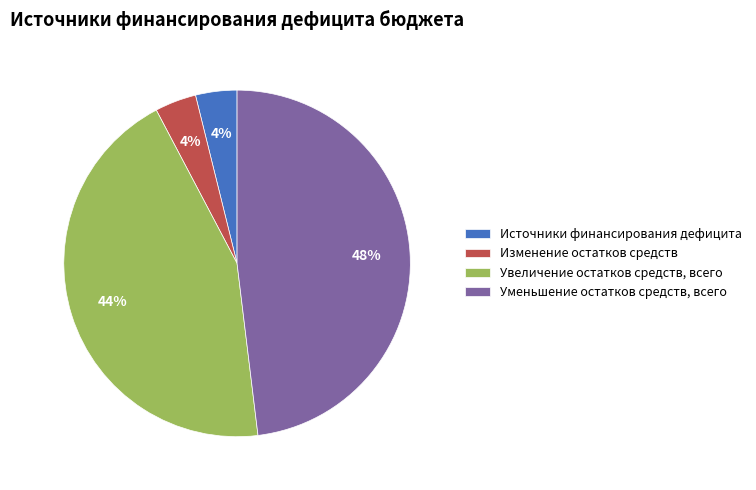

Is it true that Изменение остатков средств is 16% of the pie?

False